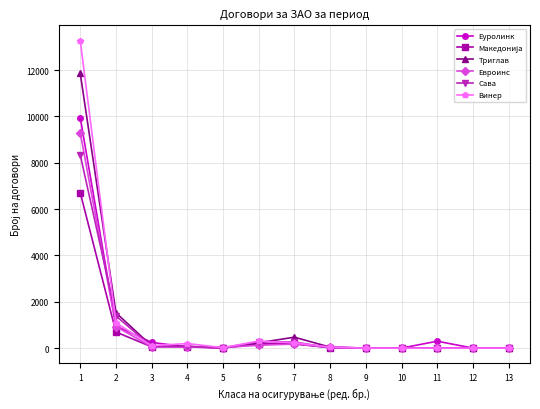

True or false: Еуролинк has more than 0 points higher than both neighbors.

True